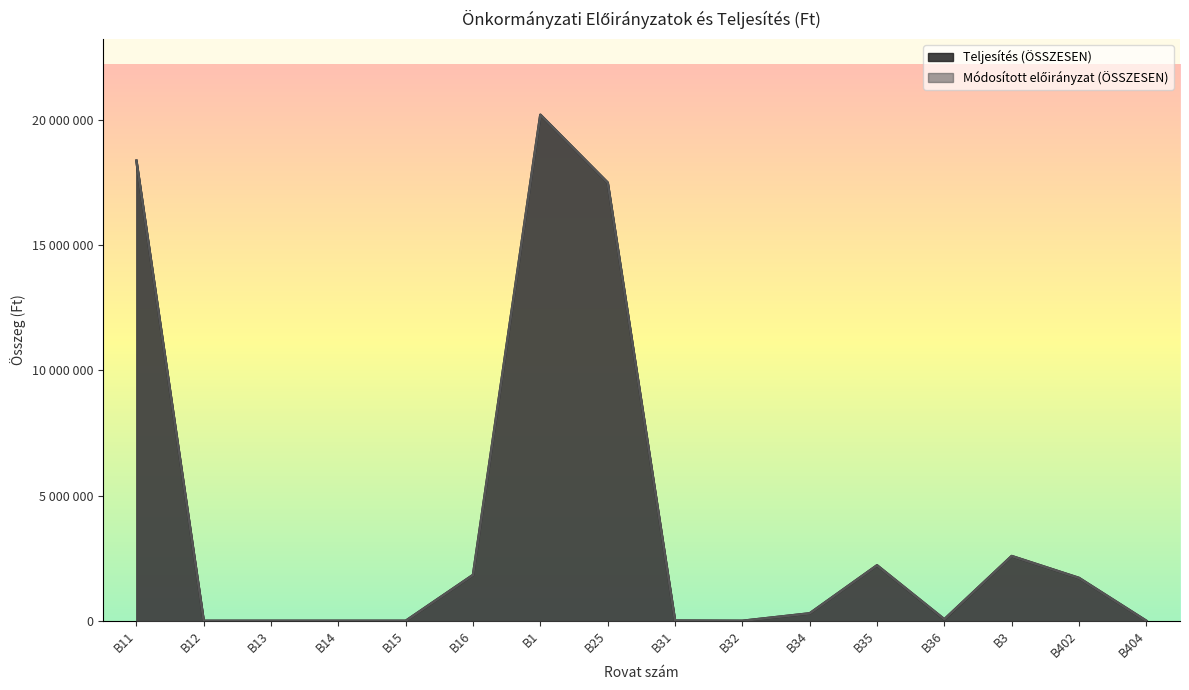

Is it true that Teljesítés (ÖSSZESEN) equals 30016196 at B25?

False